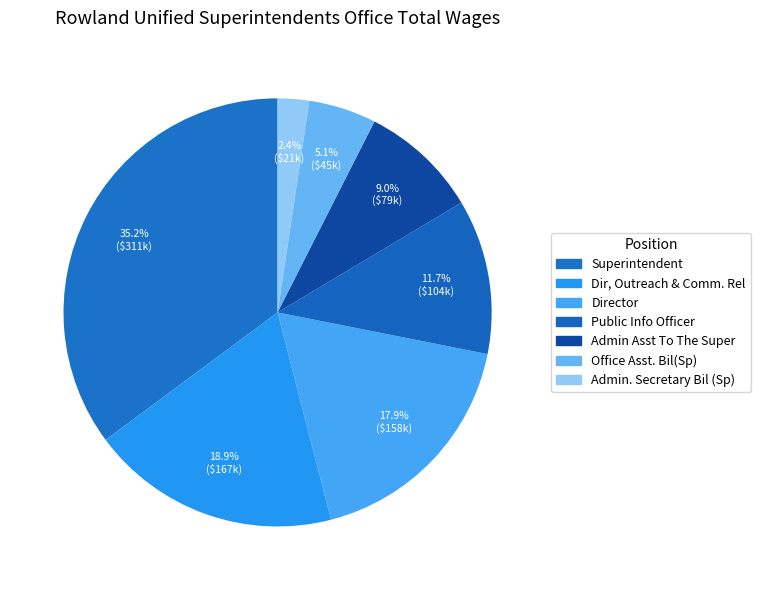

Count the number of slices in the pie.

7